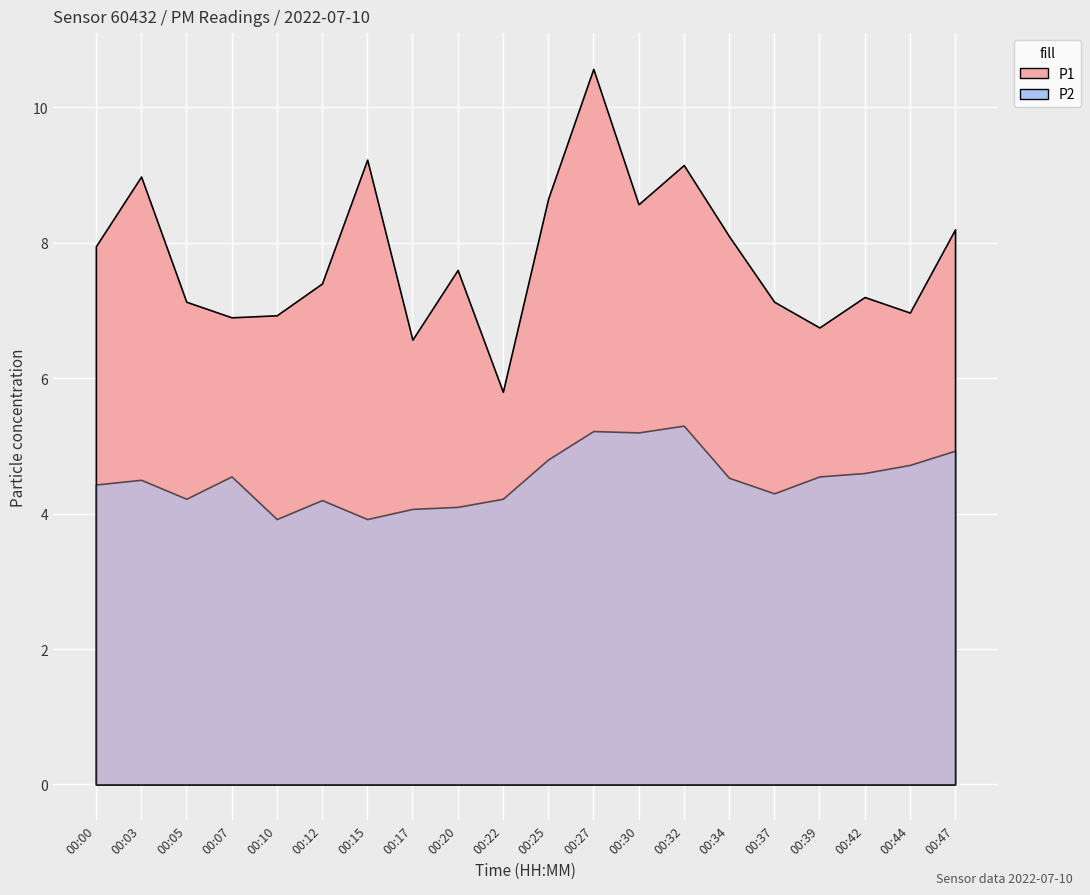

What value does the P1 series have at 00:32?

9.2